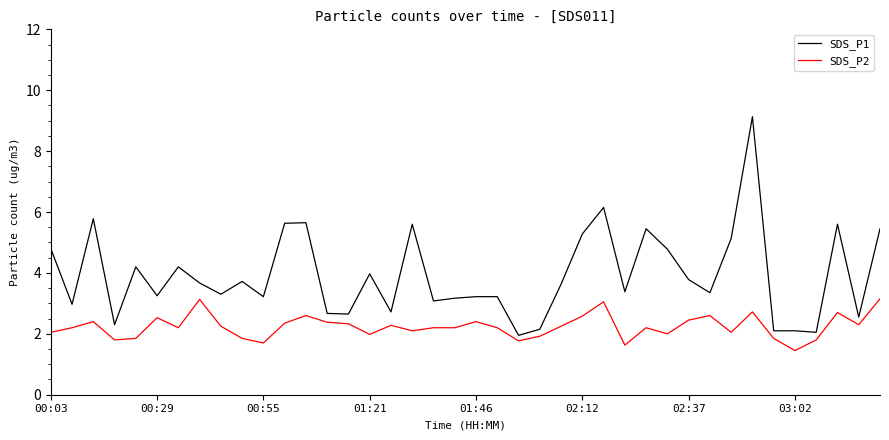

What is the difference between the maximum and minimum values in the SDS_P1 series?

7.2